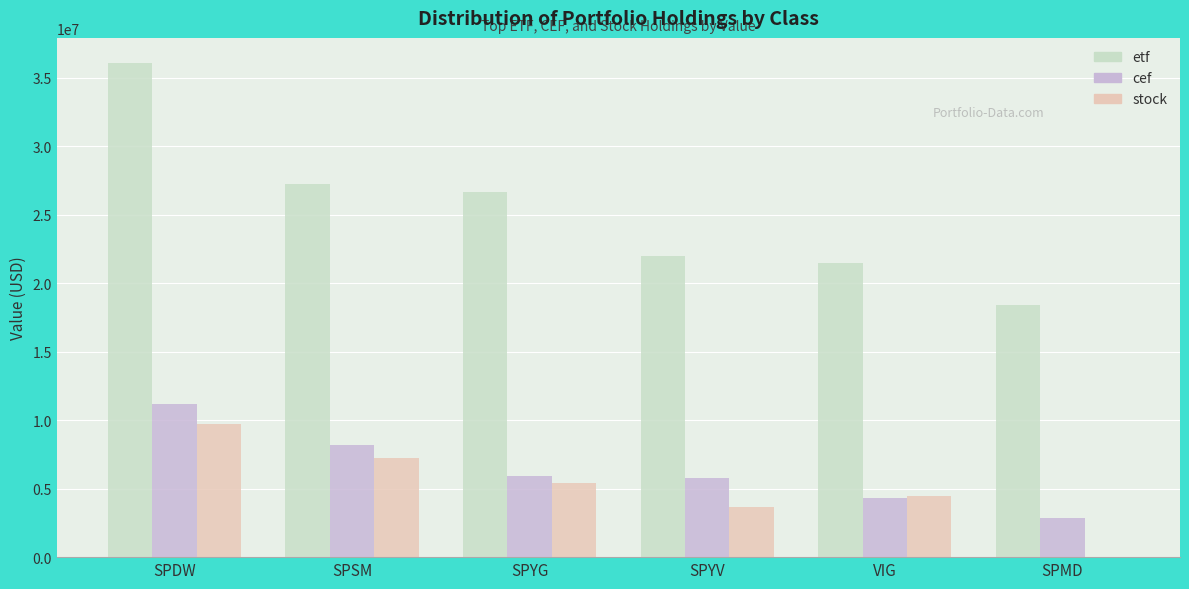

Which series has the largest total across all categories?

etf